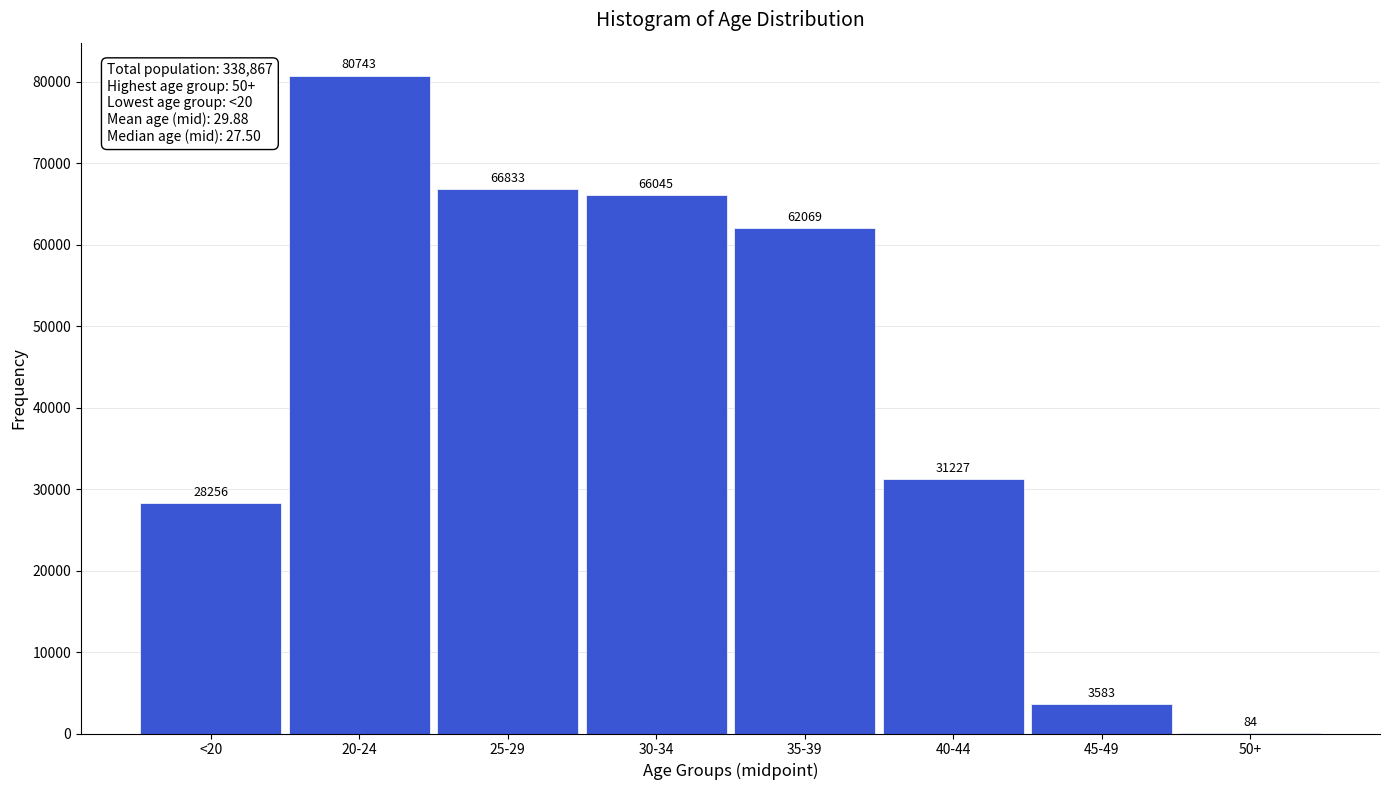

Reading left to right, what are all the values shown in this chart?

<20=28256	20-24=80743	25-29=66833	30-34=66045	35-39=62069	40-44=31227	45-49=3583	50+=84